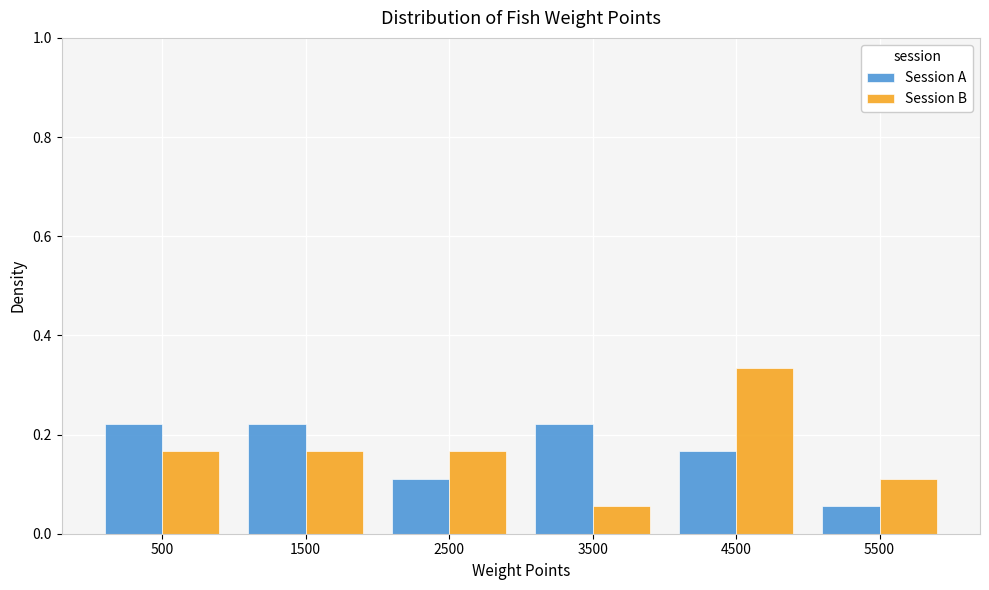

Reading left to right, list every range on the x-axis with the height of the bar of each series over it. The values are not printed on the chart, so give them approximately, as read against the axis.

0 to 1000: Session A=0.22	Session B=0.16
1000 to 2000: Session A=0.22	Session B=0.16
2000 to 3000: Session A=0.12	Session B=0.16
3000 to 4000: Session A=0.22	Session B=0.06
4000 to 5000: Session A=0.16	Session B=0.34
5000 to 6000: Session A=0.06	Session B=0.12